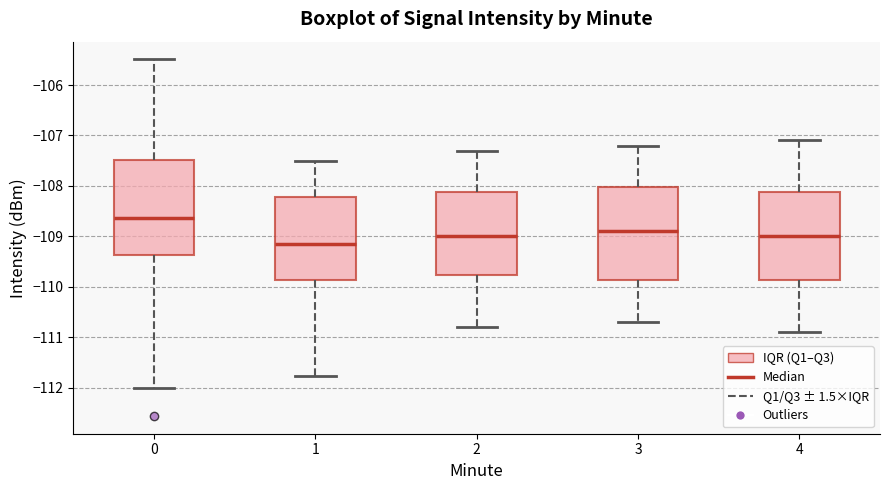

Reading left to right, read every box against the y-axis: the position of its median line, the range the box covers, and the ends of its whiskers. The values are not printed on the chart, so give them approximately, as read against the axis.

0: median -108.6, box -109.4 to -107.5, whiskers -112.0 to -105.5
1: median -109.1, box -109.9 to -108.2, whiskers -111.8 to -107.5
2: median -109.0, box -109.8 to -108.1, whiskers -110.8 to -107.3
3: median -108.9, box -109.9 to -108.0, whiskers -110.7 to -107.2
4: median -109.0, box -109.9 to -108.1, whiskers -110.9 to -107.1